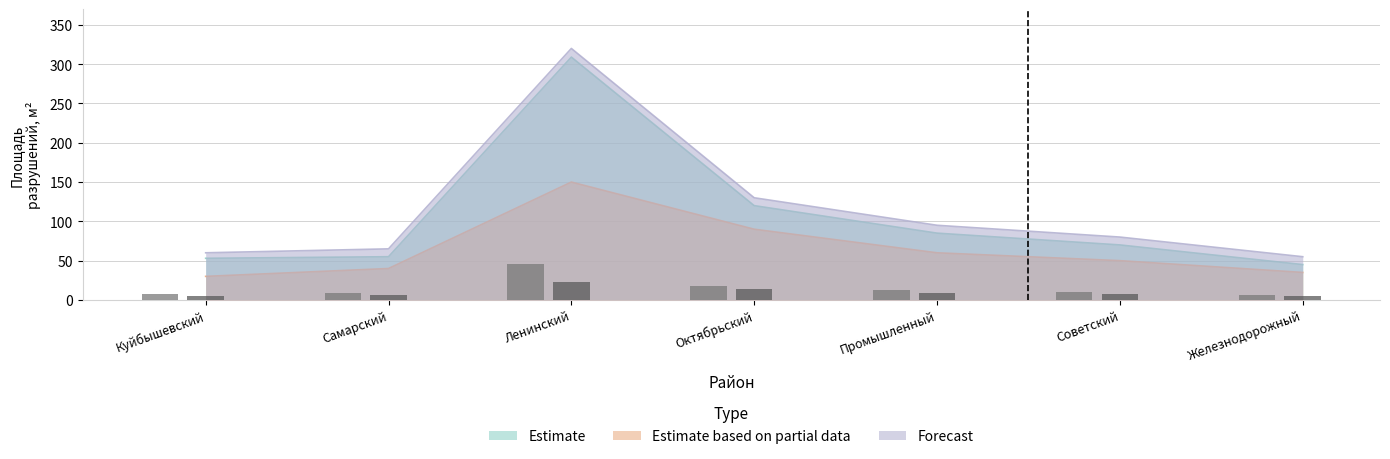

Reading right to left, extract all data points from this chart.

Estimate: Железнодорожный=45	Советский=70	Промышленный=85	Октябрьский=120	Ленинский=309	Самарский=55	Куйбышевский=53
Estimate based on partial data: Железнодорожный=35	Советский=50	Промышленный=60	Октябрьский=90	Ленинский=150	Самарский=40	Куйбышевский=30
Forecast: Железнодорожный=55	Советский=80	Промышленный=95	Октябрьский=130	Ленинский=320	Самарский=65	Куйбышевский=60